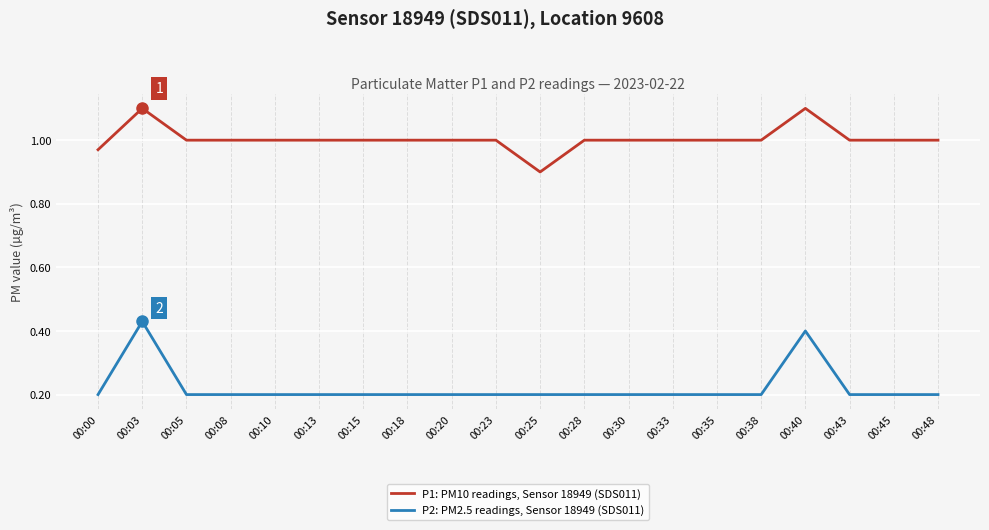

At which category is the sum across all series the highest?

00:03